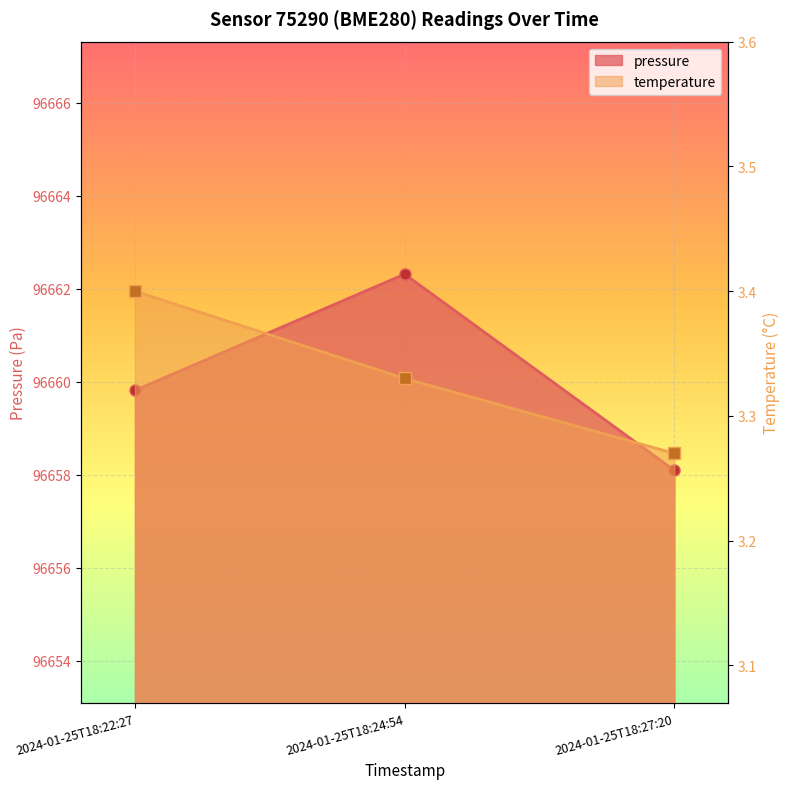

What are all the series names shown in the legend?

pressure, temperature